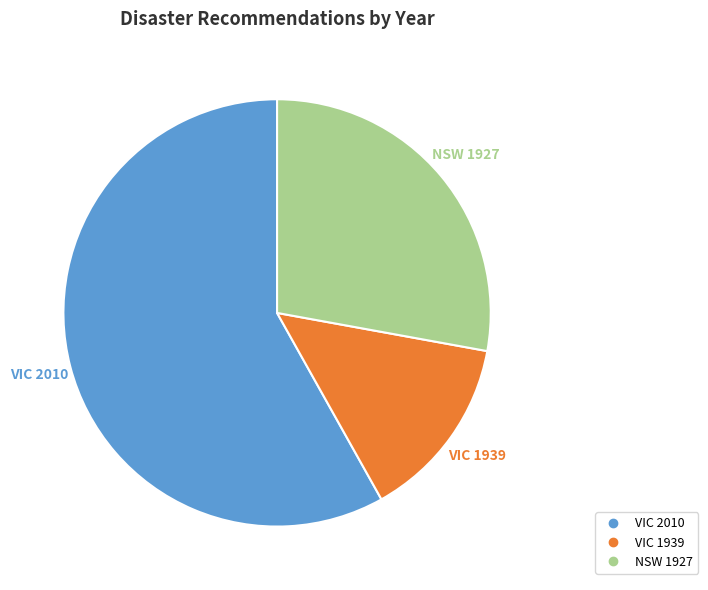

To the nearest percent, what is the difference between the largest and smallest slice percentages?

44%